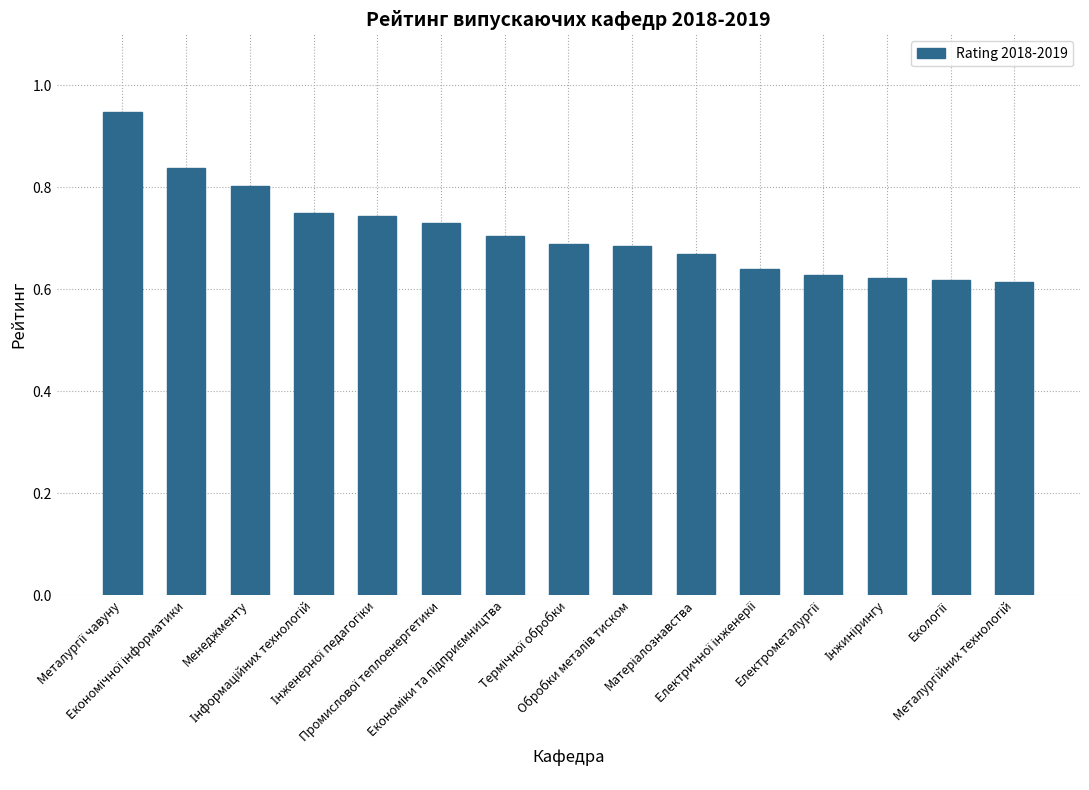

Are the bars grouped side by side (vs. stacked)?

No